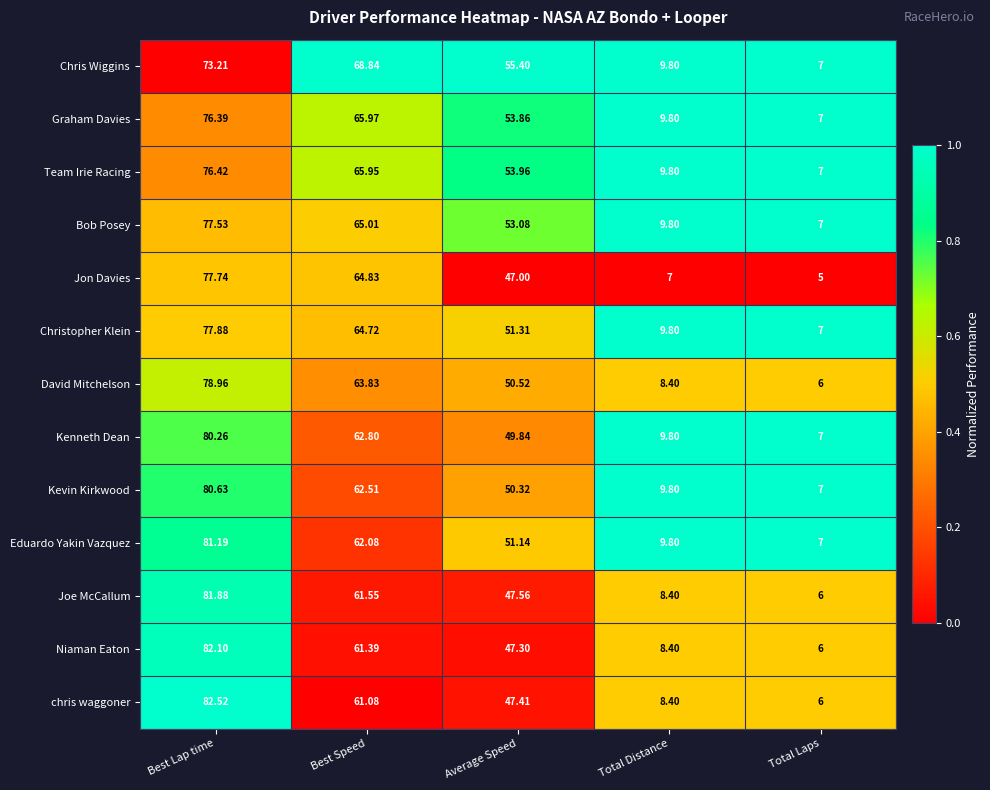

What is the total value across all series at Average Speed?

658.7